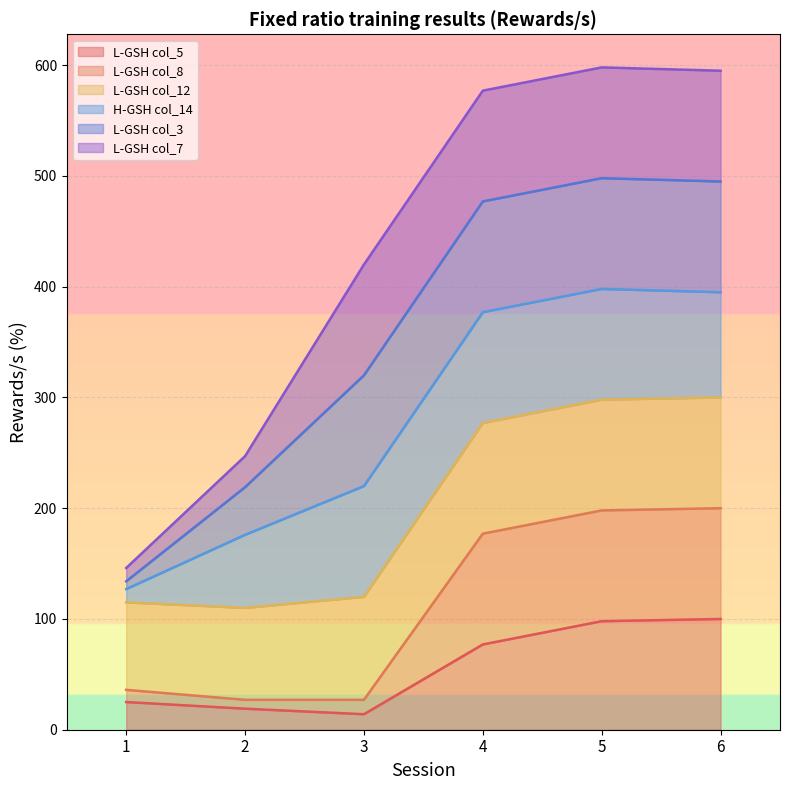

Which category has the lowest value in the L-GSH col_8 series?

2